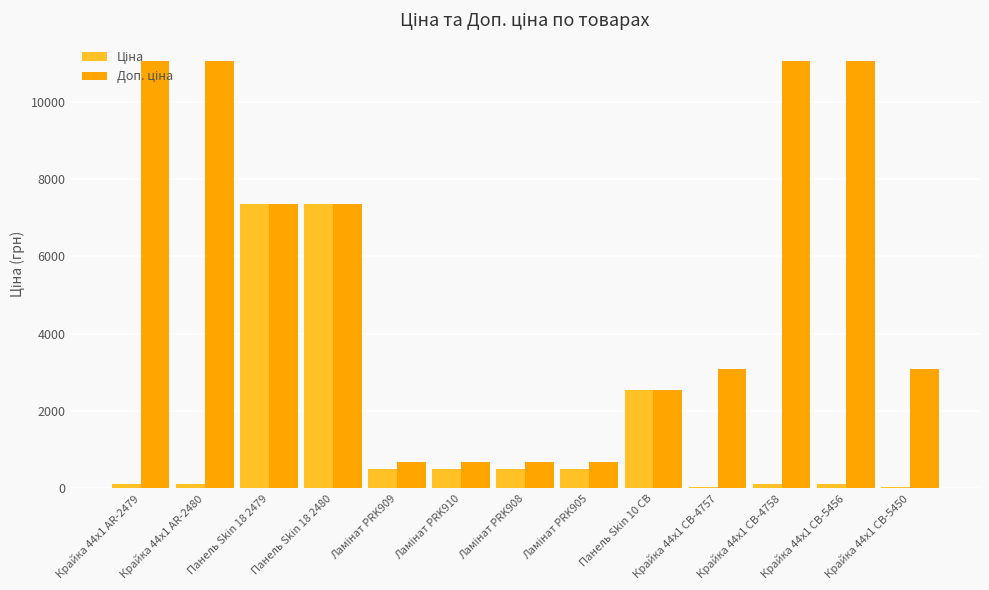

How many groups of bars are there?

13